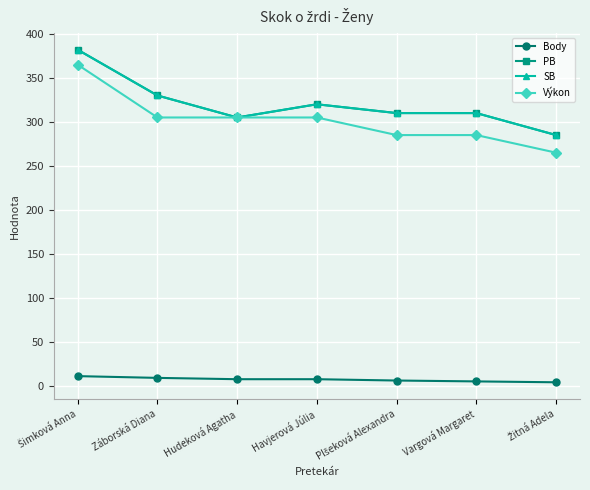

The value of Výkon at Žitná Adela is 265.0. True or false?

True